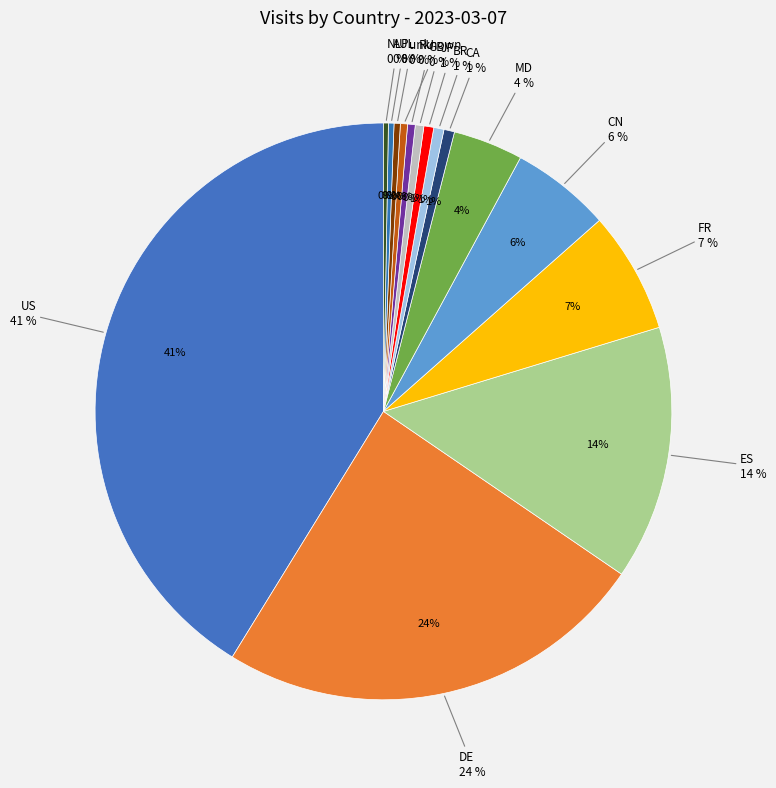

Rank the categories by value from lowest to highest.

NL, AU, PL, unknown, RU, GB, JP, BR, CA, MD, CN, FR, ES, DE, US